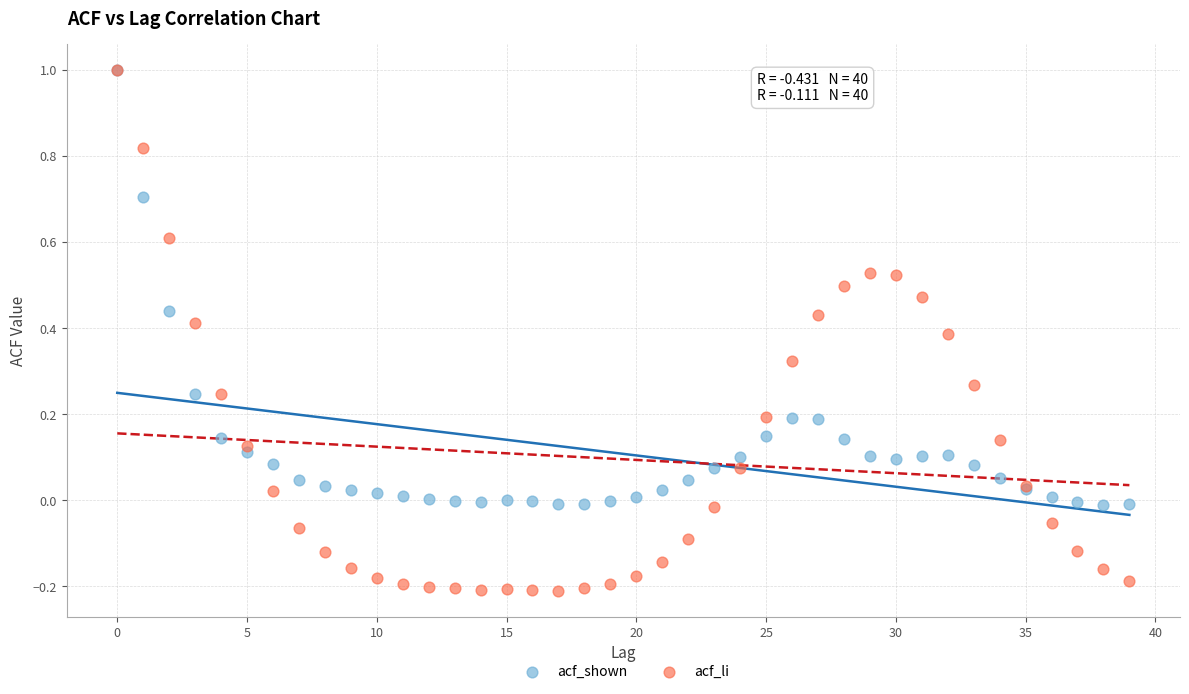

What are all the series names shown in the legend?

acf_shown, acf_li